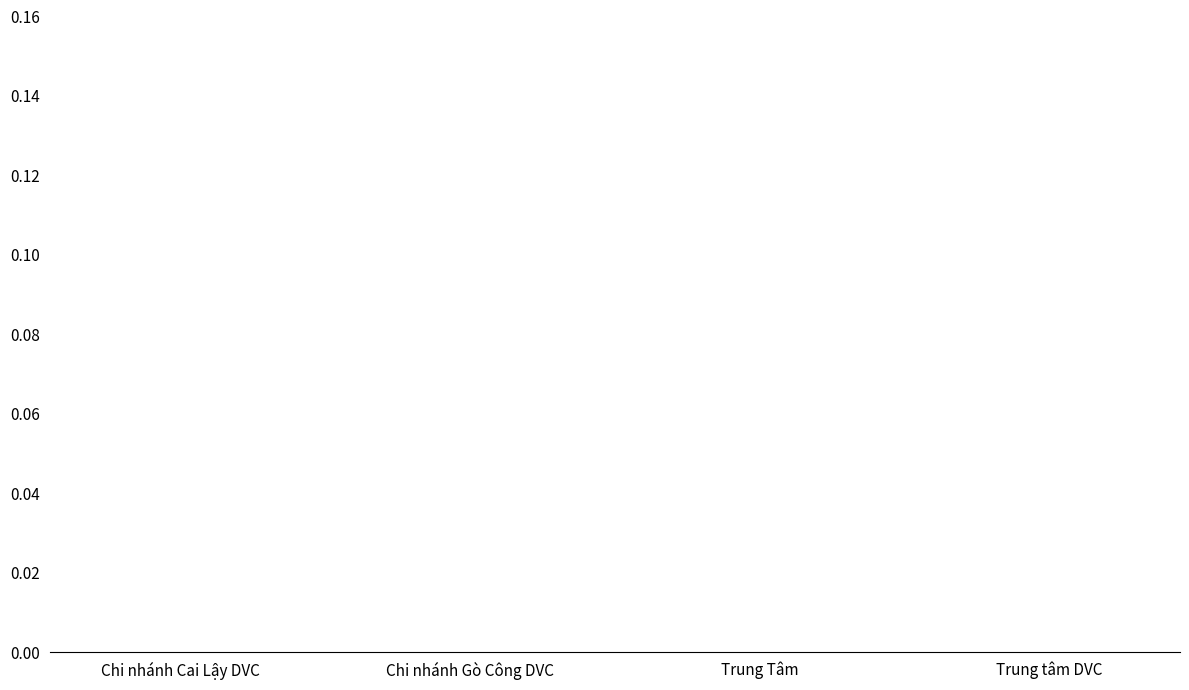

True or false: the data shows 0.0 at Trung tâm DVC.

True